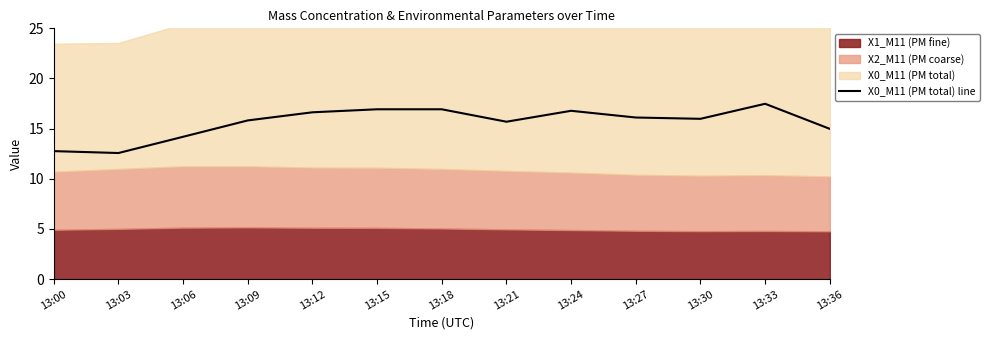

Where is the data nearest to the value 15?

13:36